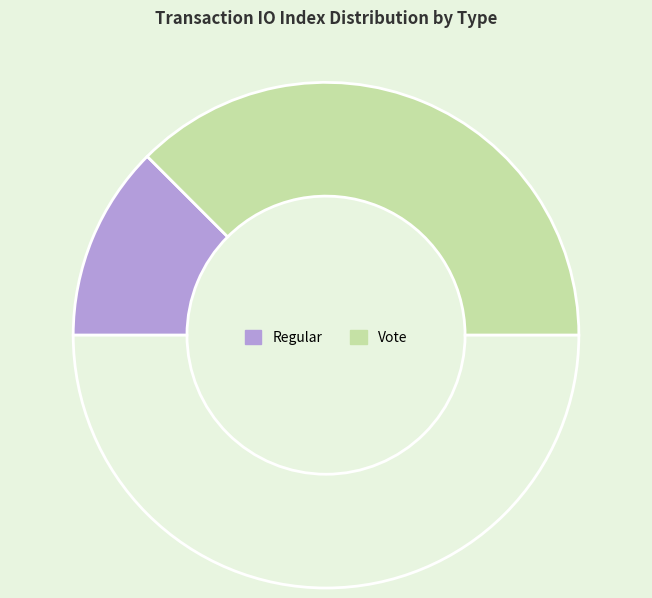

Which slice is the smallest?

Regular